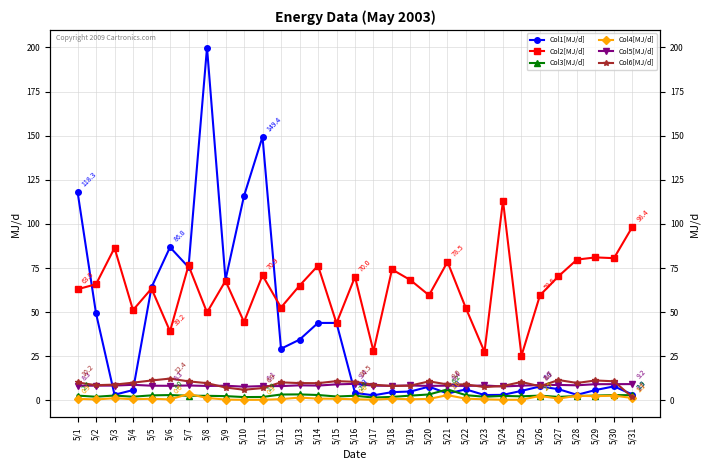

What is the highest value of the Col4[MJ/d] series?

3.6